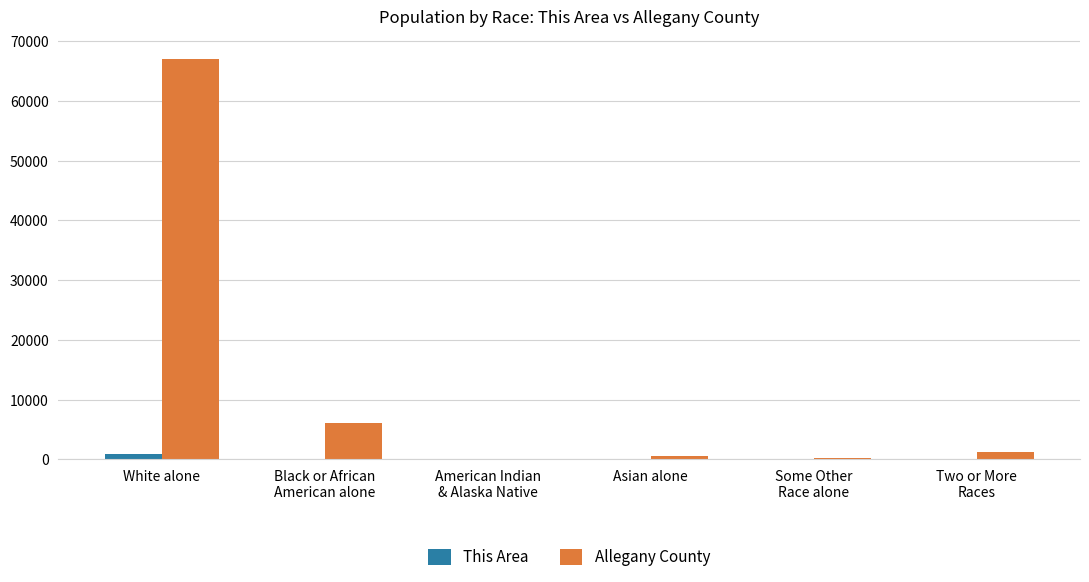

What is the sum of all This Area values?

950